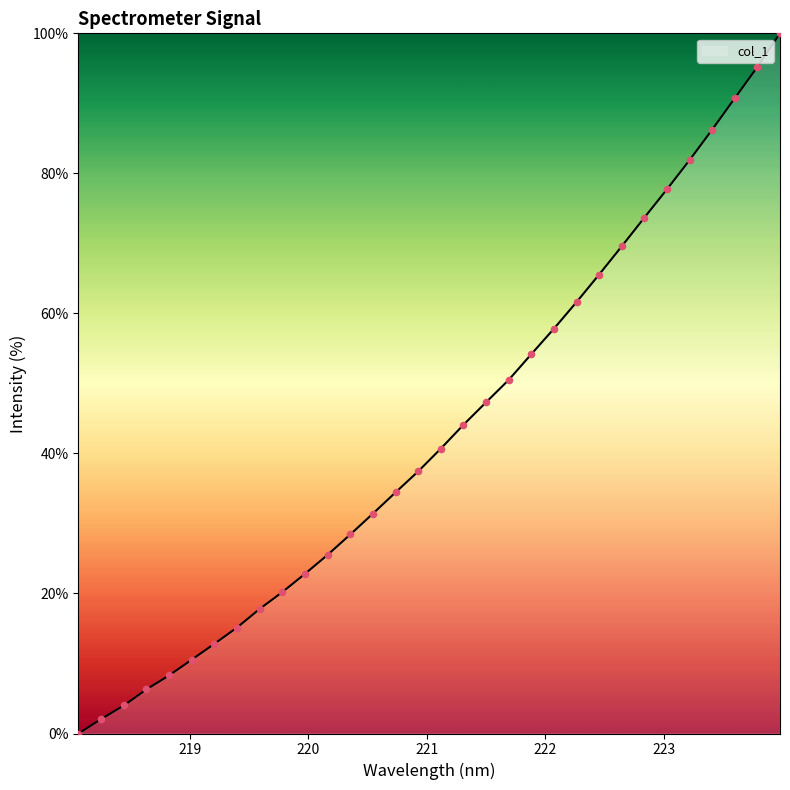

What is the difference between the maximum and minimum values?

100.0